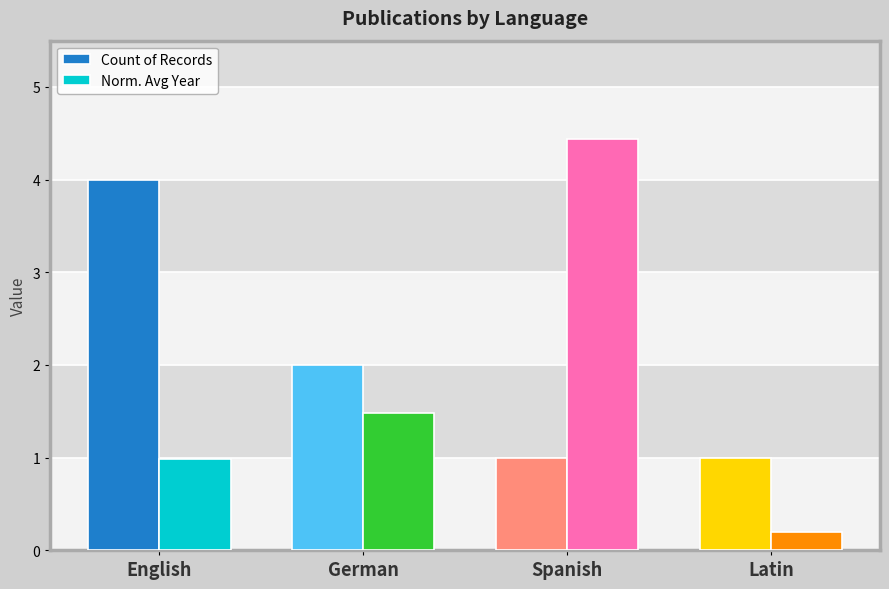

What position from the left is German?

2